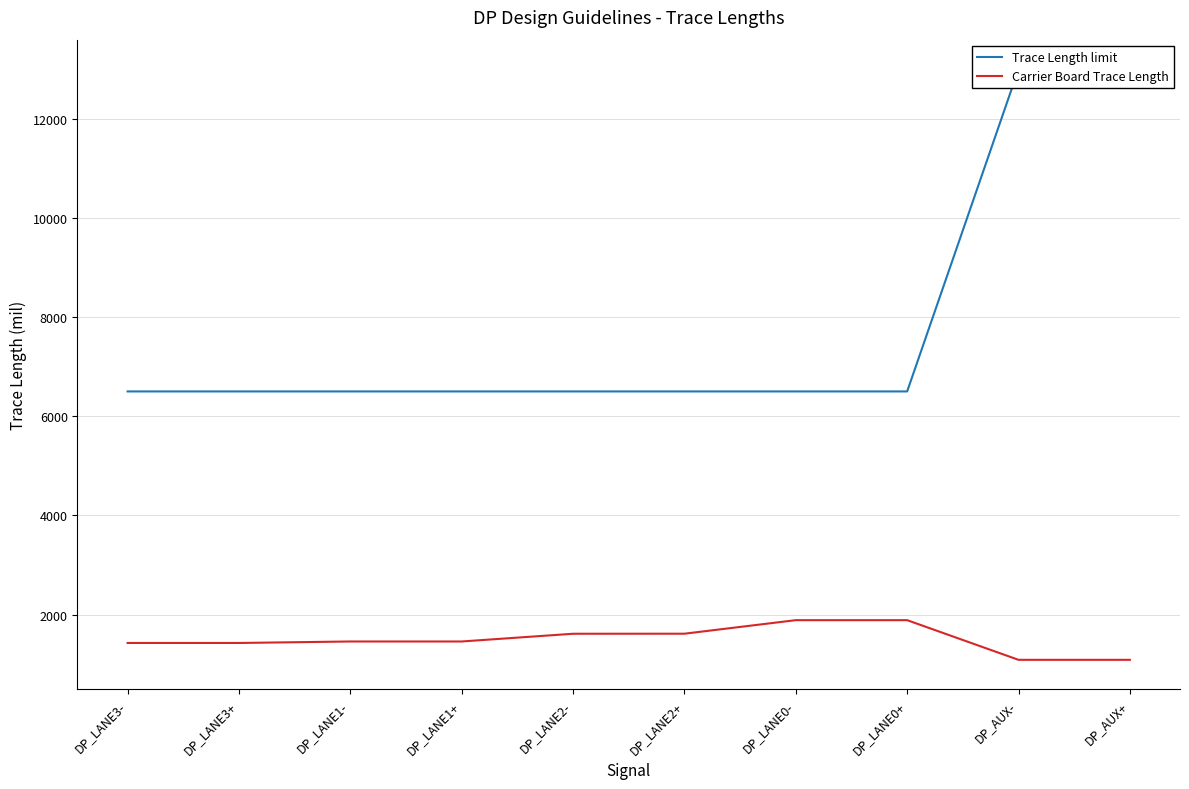

What is the minimum value shown in the chart?

1086